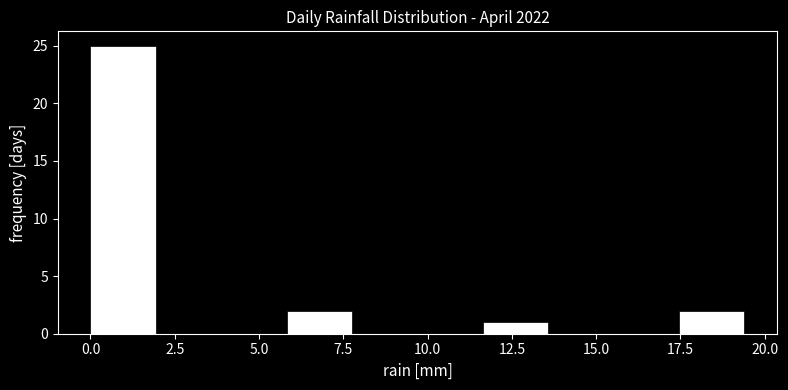

Read against the x-axis, roughly where is the centre of the tallest bar?

1.0